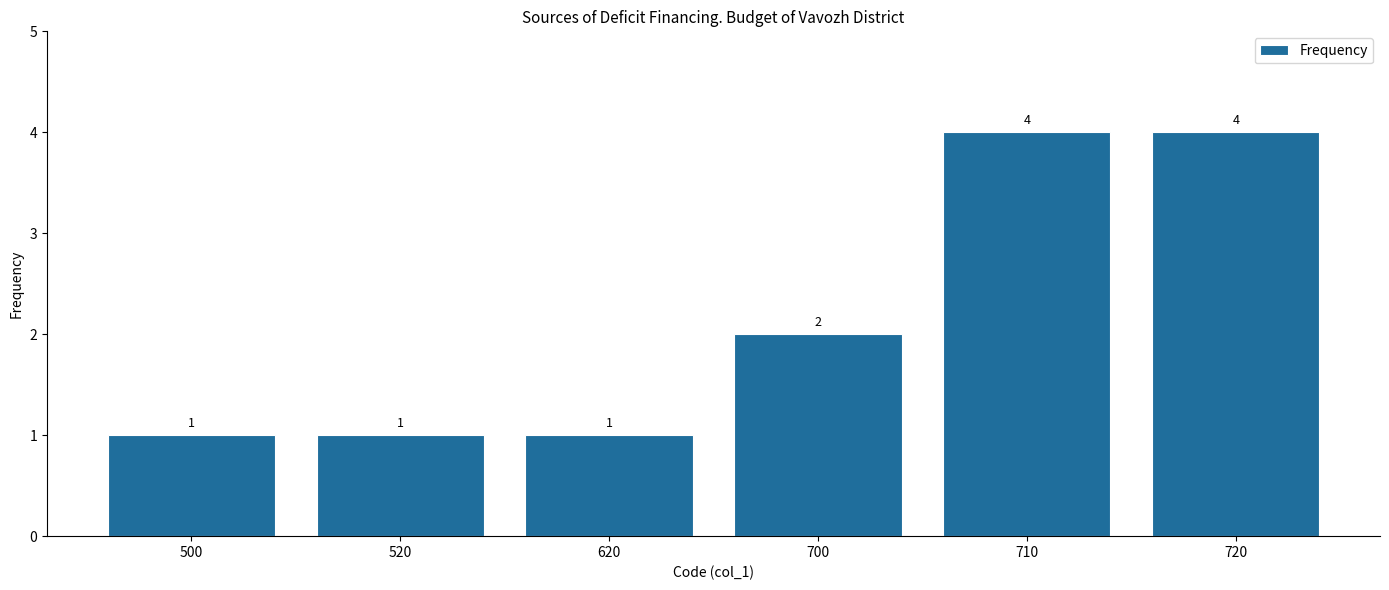

Reading right to left, list all the values displayed in this chart.

4	4	2	1	1	1